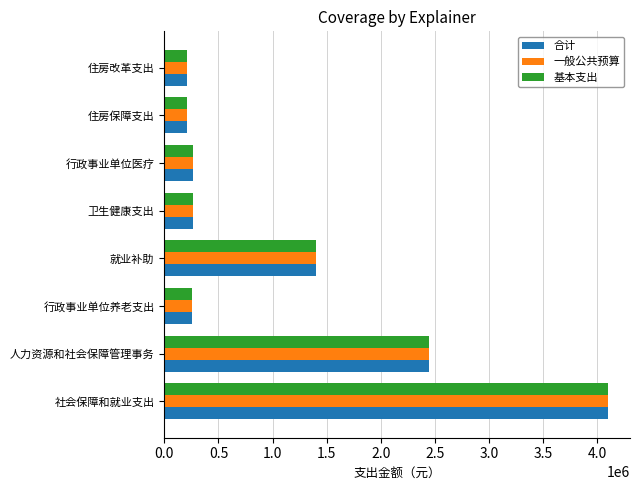

At which category is the sum across all series the highest?

社会保障和就业支出